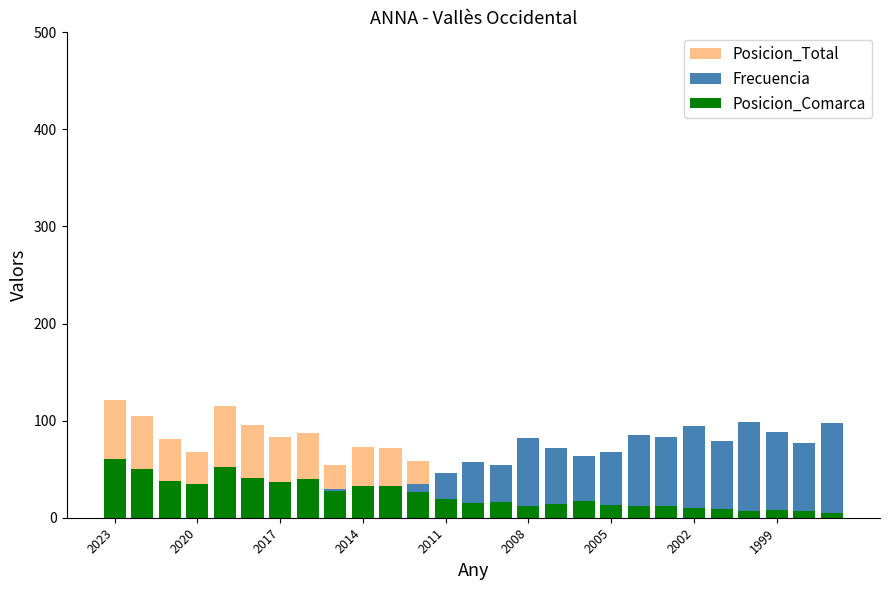

At which category does the chart reach its peak across all series?

2023